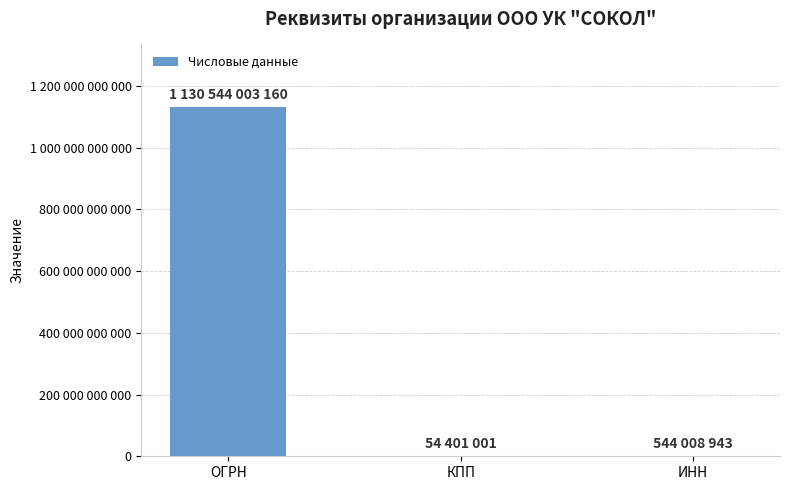

What is the difference between the maximum and second lowest values?

1129999994217